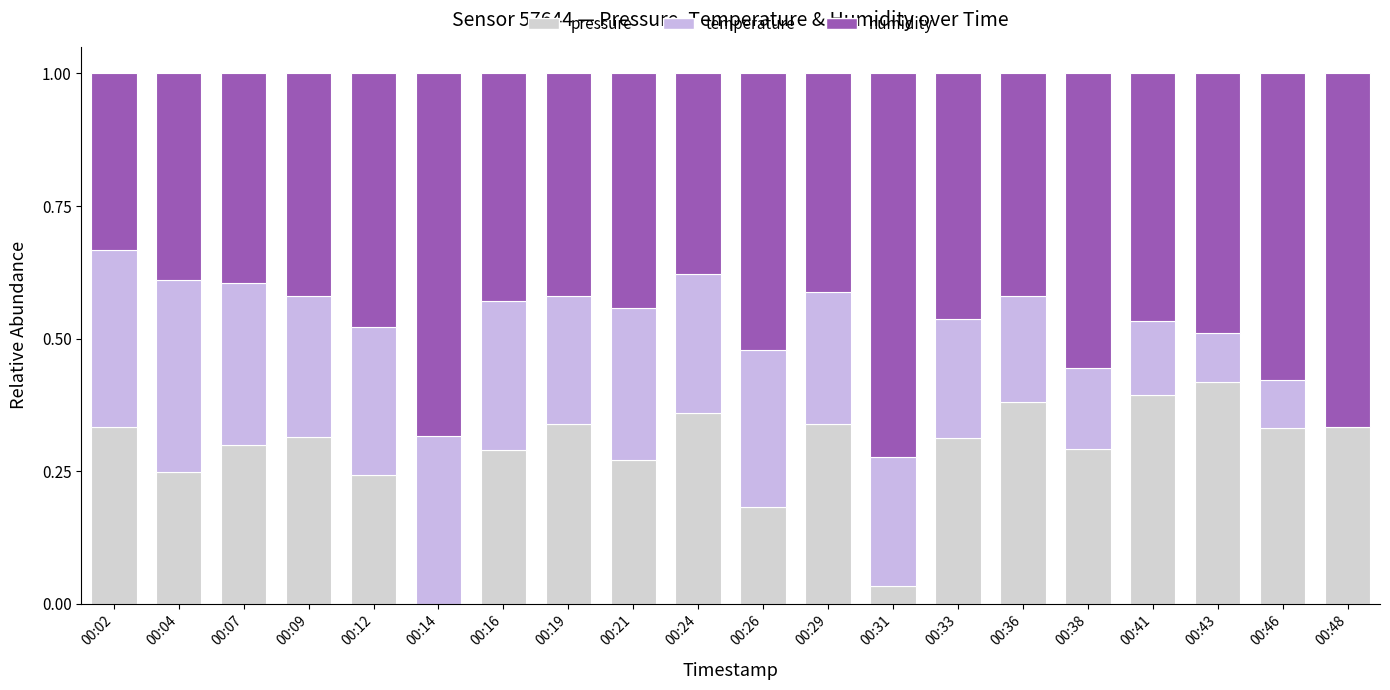

What is the value of the pressure bar at the 9th from the left?

0.3